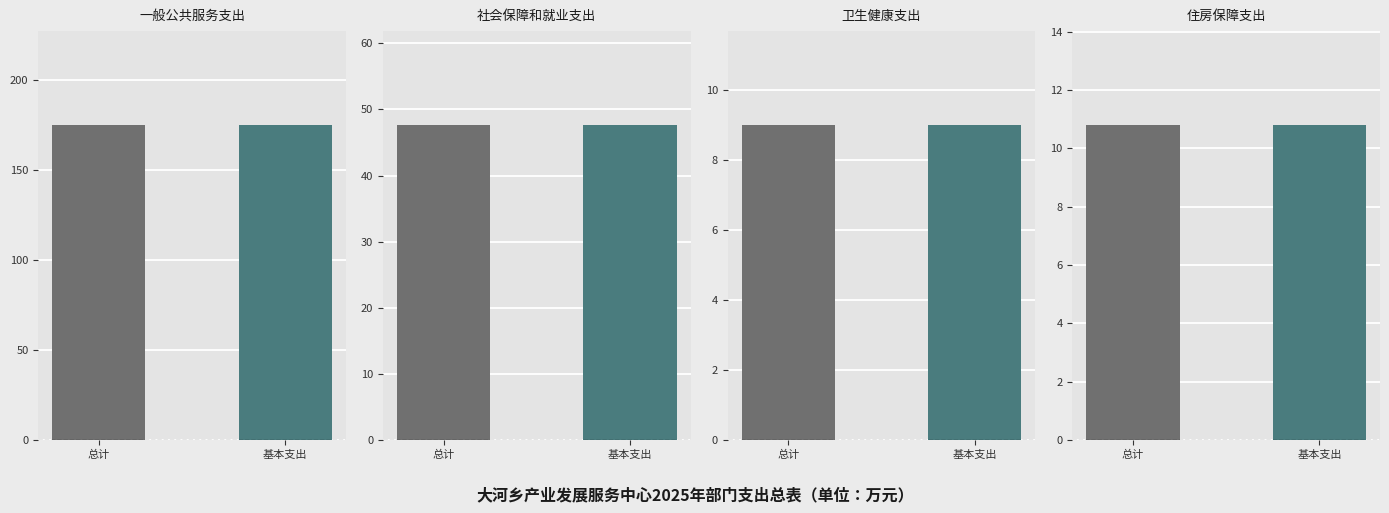

How many bars are there in each group?

2